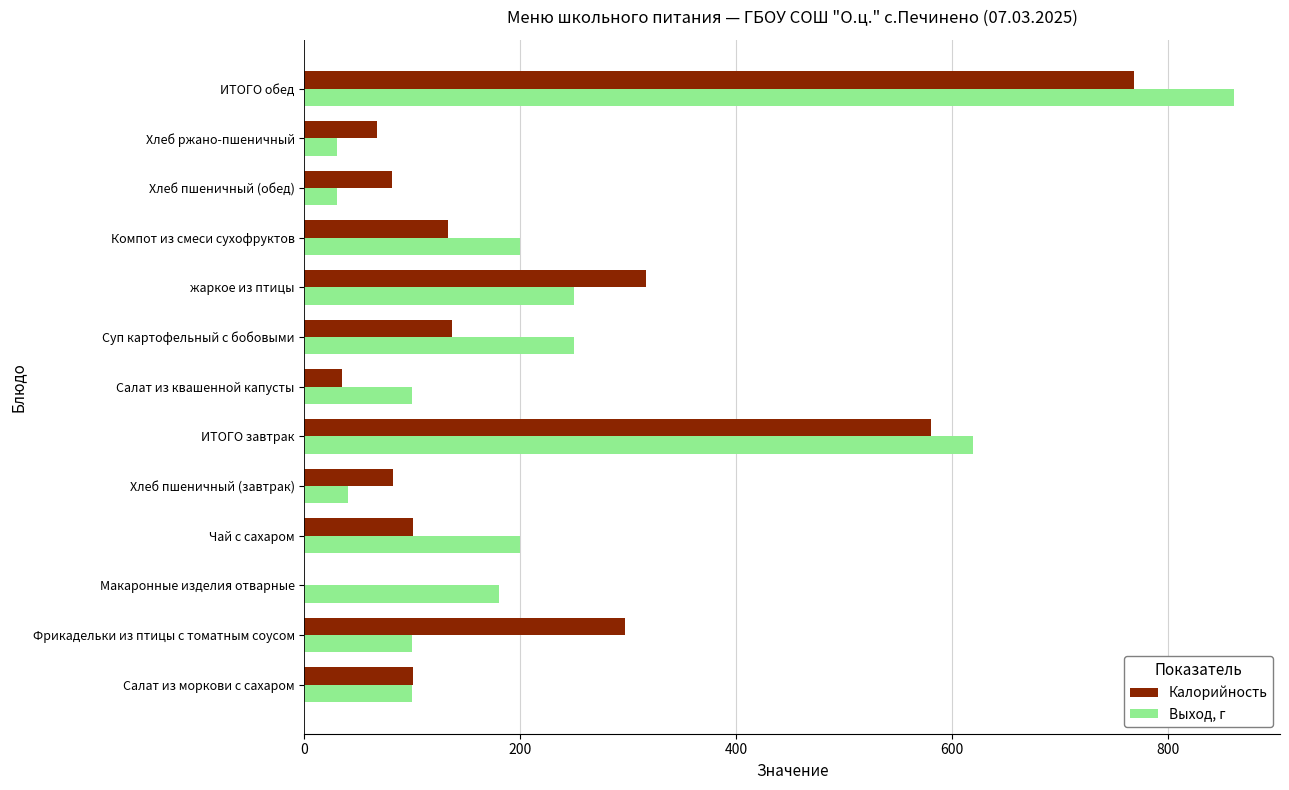

At which label is Выход, г closest to 445?

ИТОГО завтрак